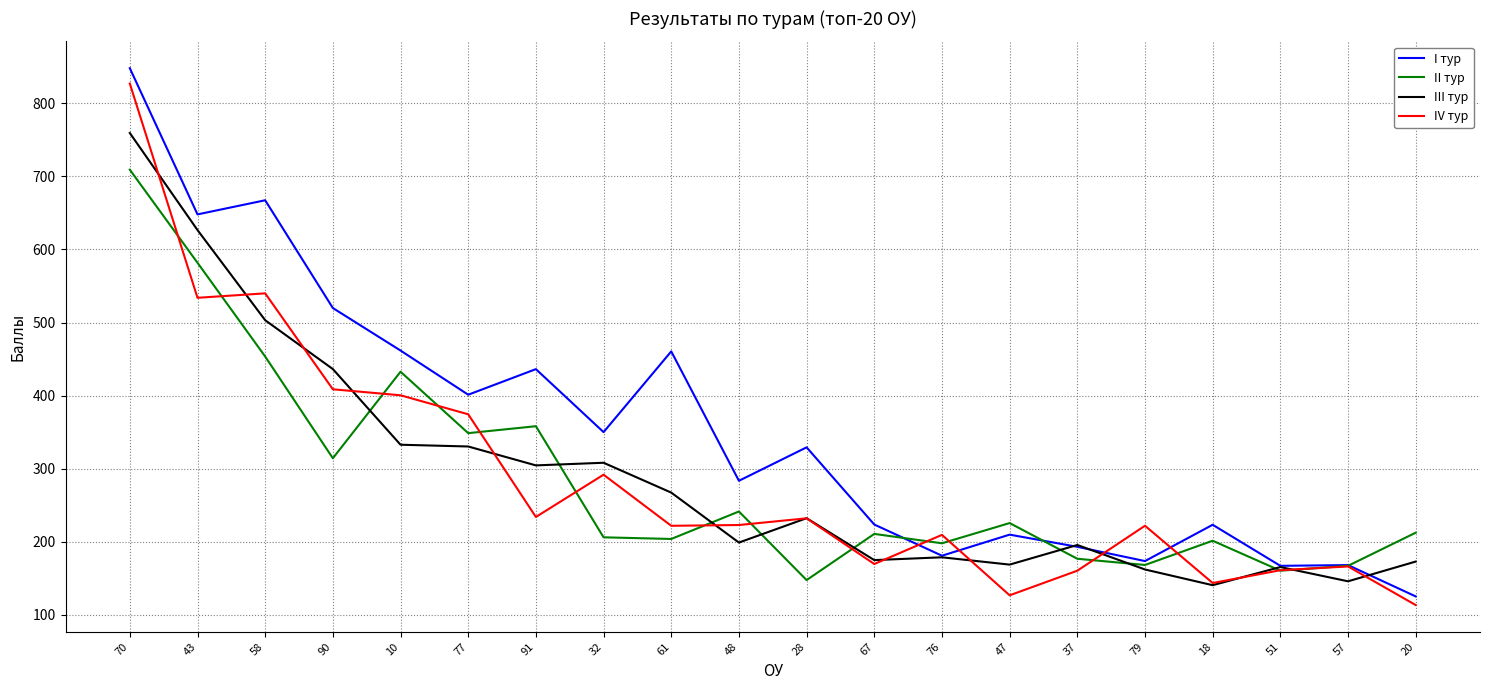

Between 90 and 48, which series saw the biggest shift?

III тур